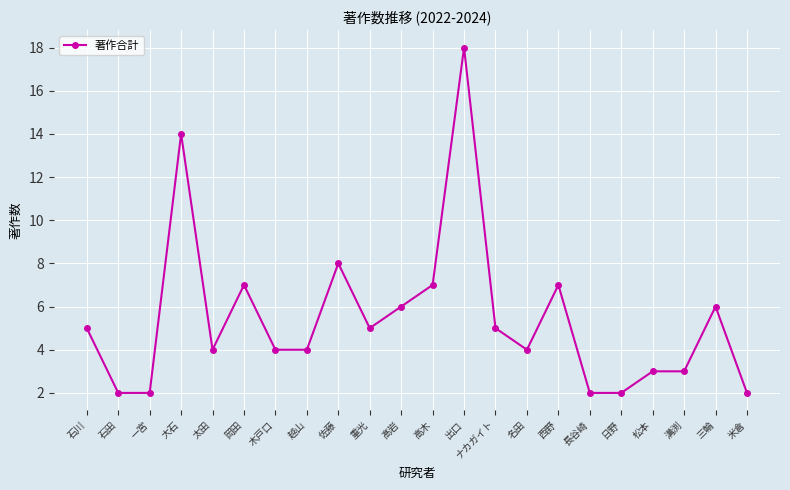

What is the value of the 6th point from the left?

7